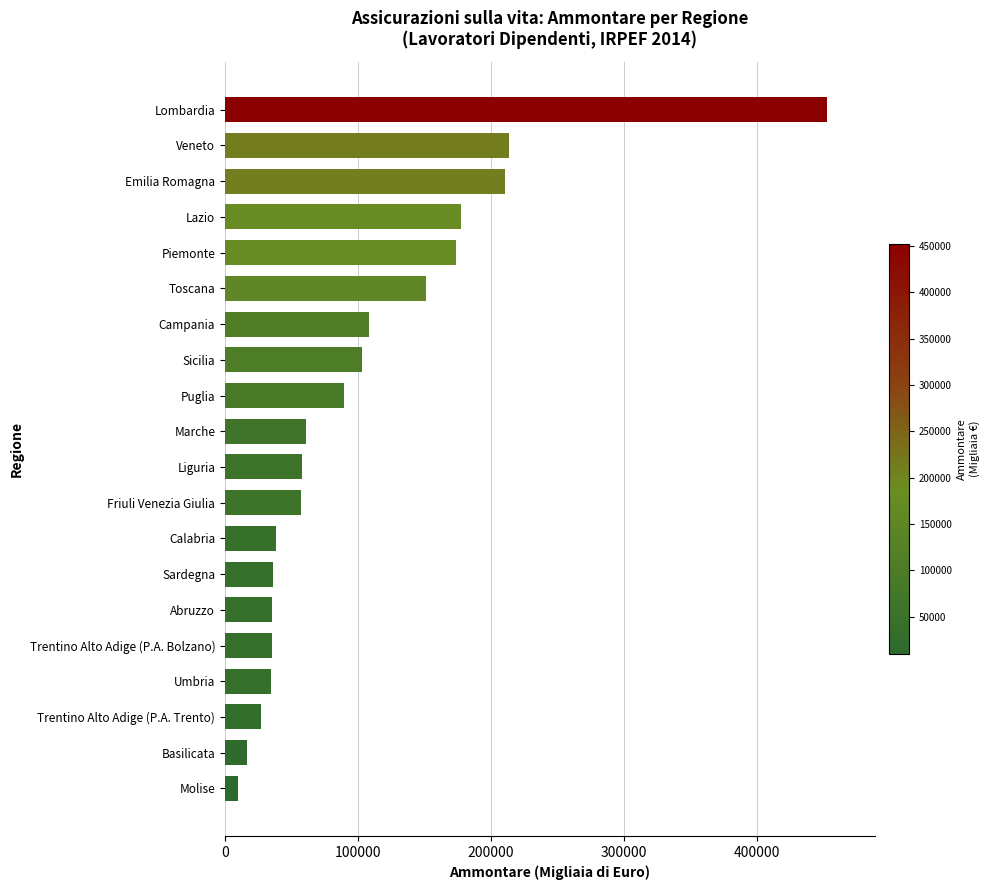

True or false: the data shows 16489 at Basilicata.

True